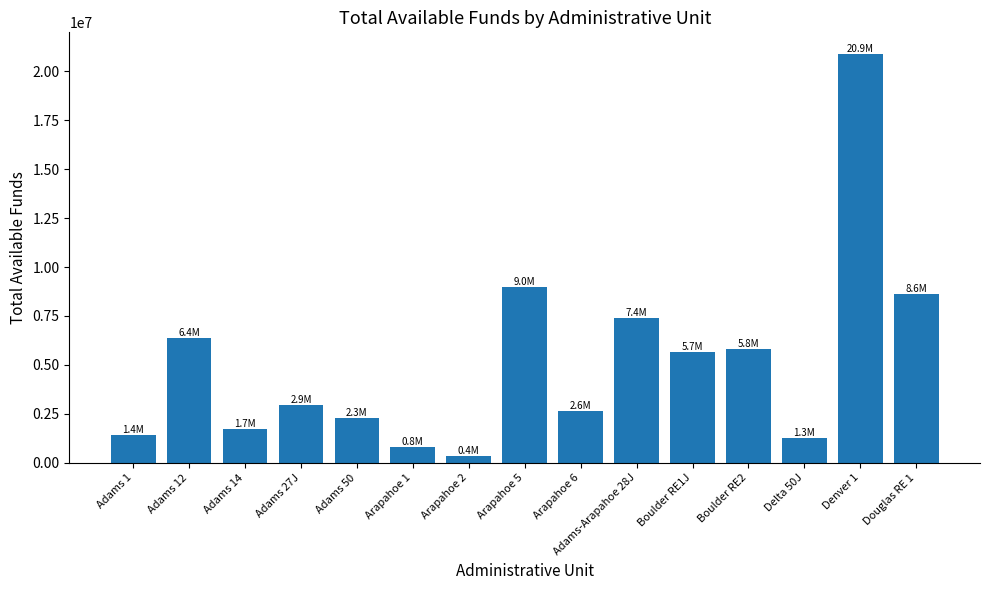

What position from the left is Adams 14?

3